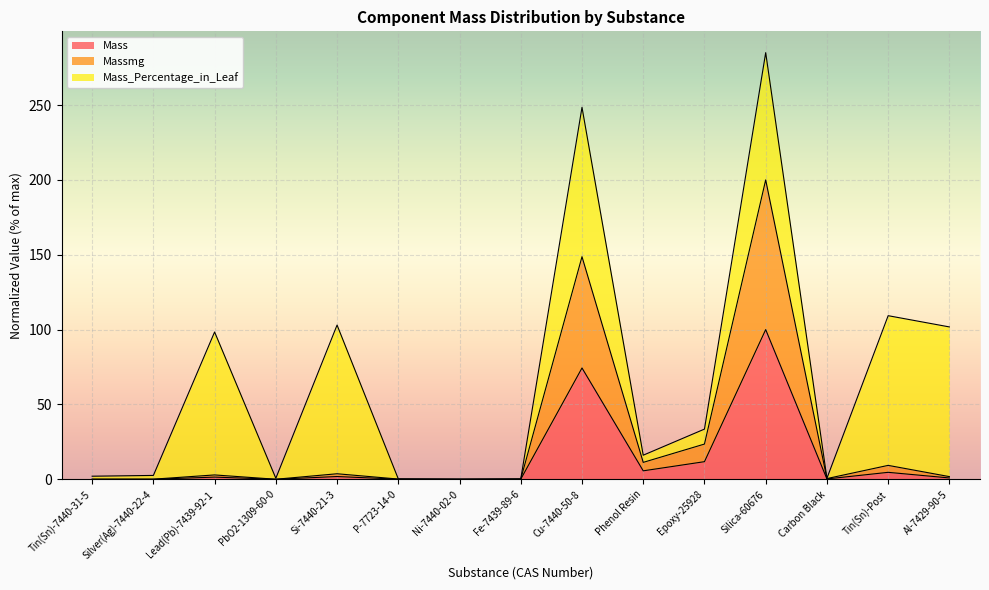

Between Lead(Pb)-7439-92-1 and Silver(Ag)-7440-22-4, which is larger?

Lead(Pb)-7439-92-1